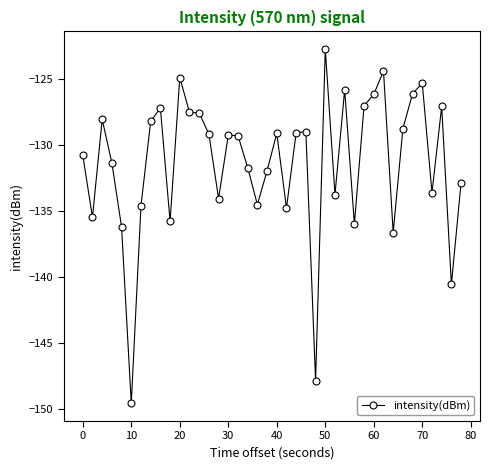

What is the value of the 26th point from the left?

-122.7